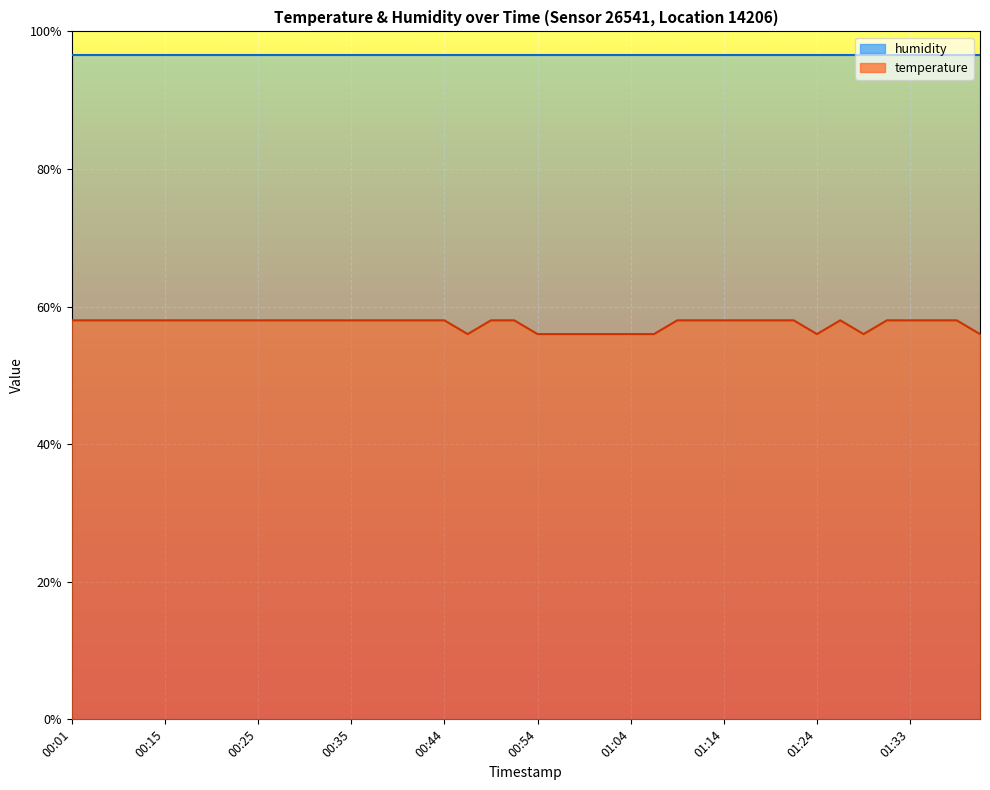

How many values exceed 57?

30